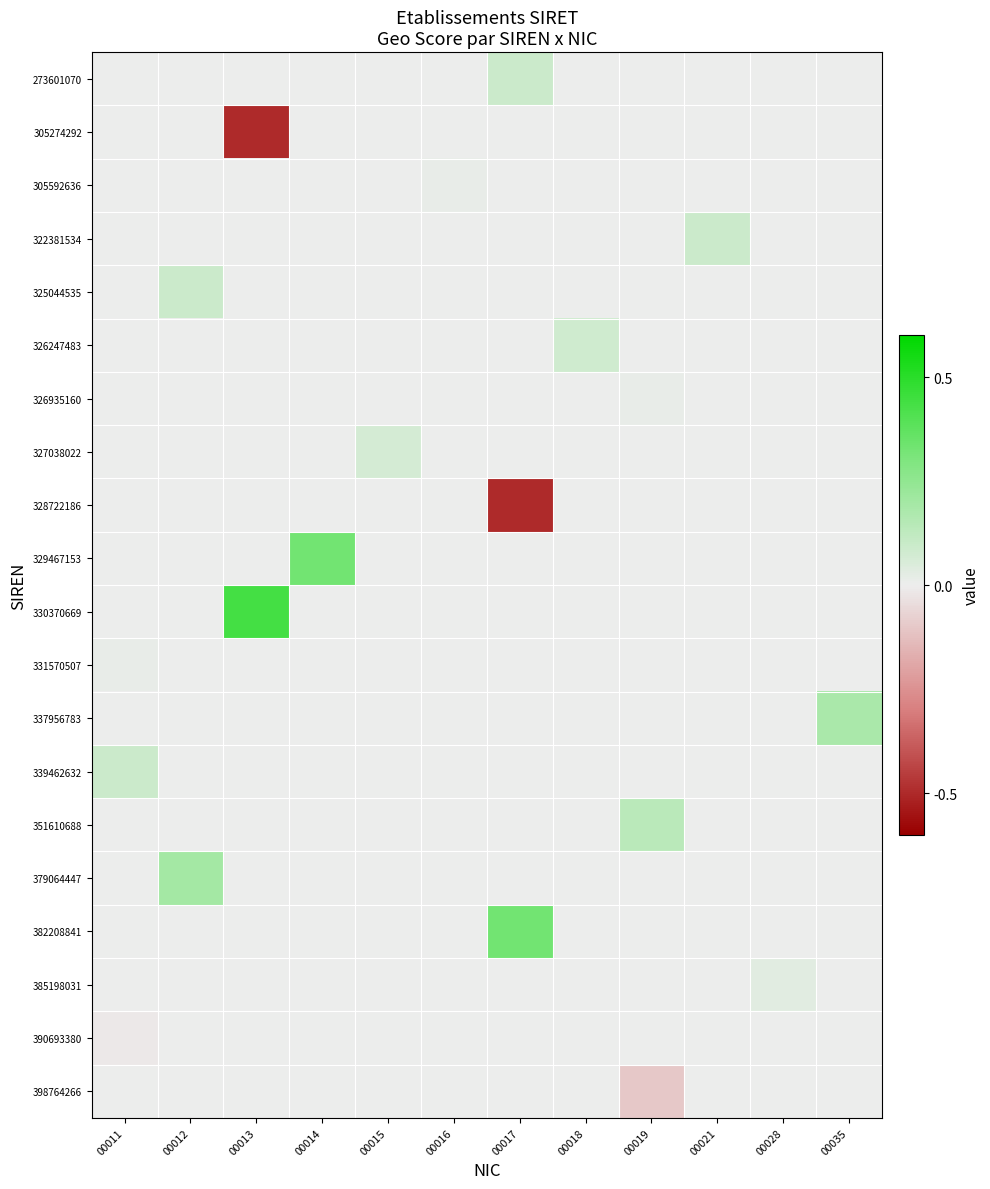

Rank the series by their maximum value, from highest to lowest.

330370669, 329467153, 382208841, 379064447, 337956783, 351610688, 273601070, 322381534, 325044535, 339462632, 326247483, 327038022, 385198031, 305592636, 326935160, 331570507, 305274292, 328722186, 390693380, 398764266